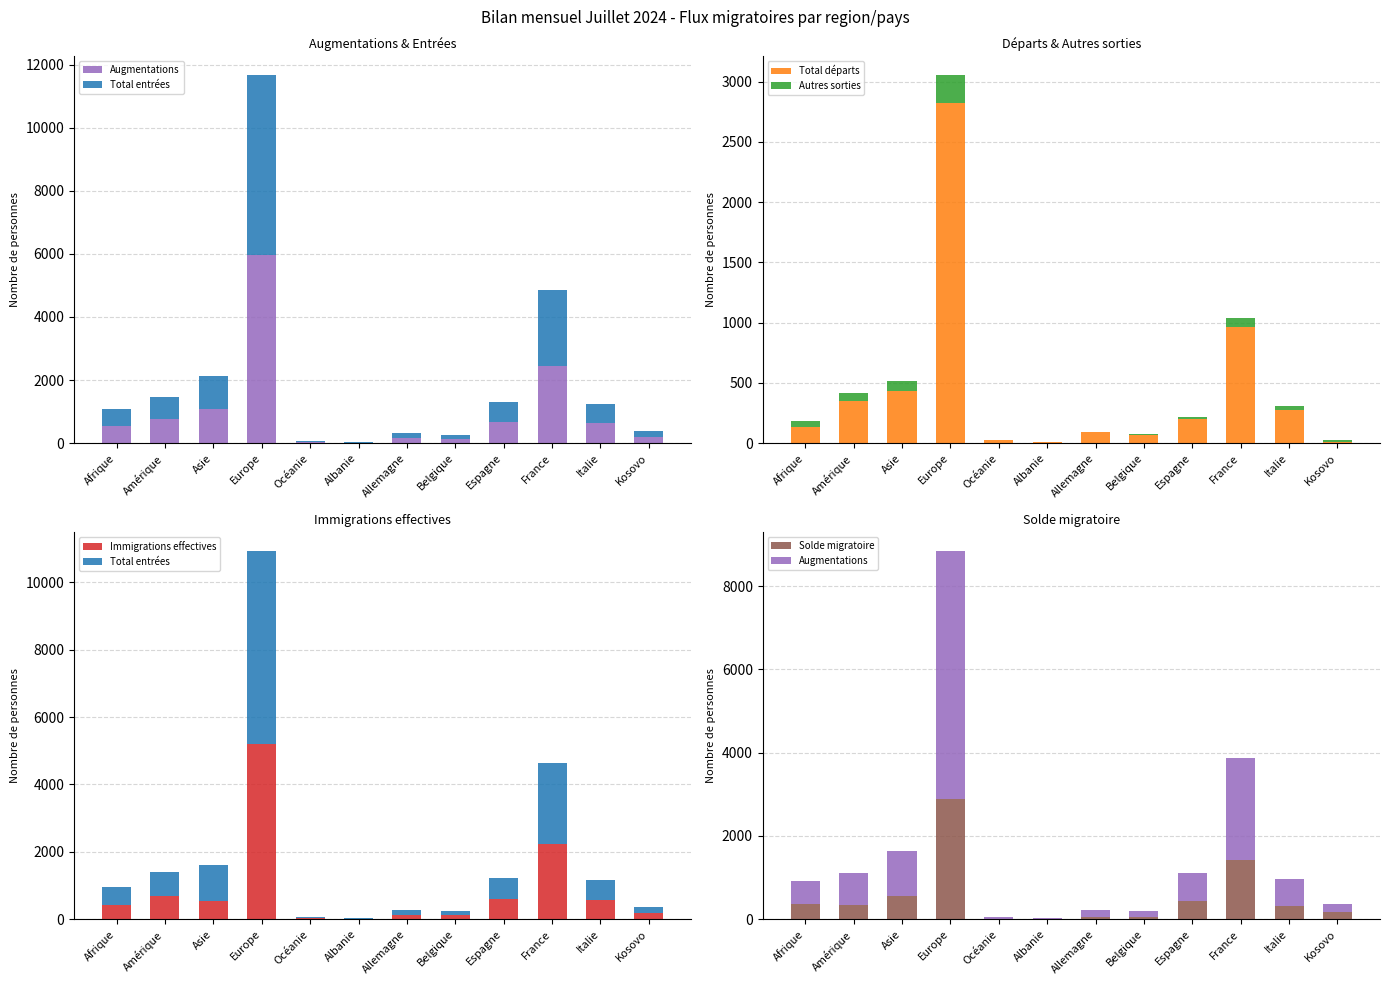

What position from the right is Océanie?

8